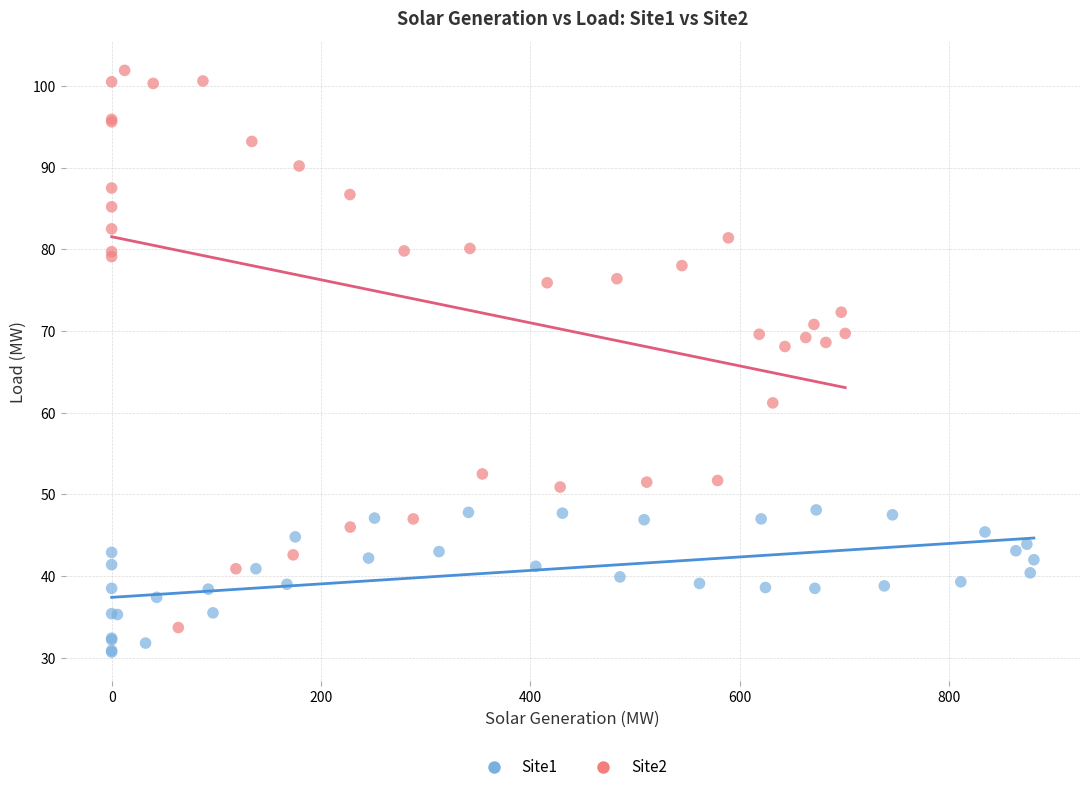

Which series reaches the maximum Y coordinate?

Site2